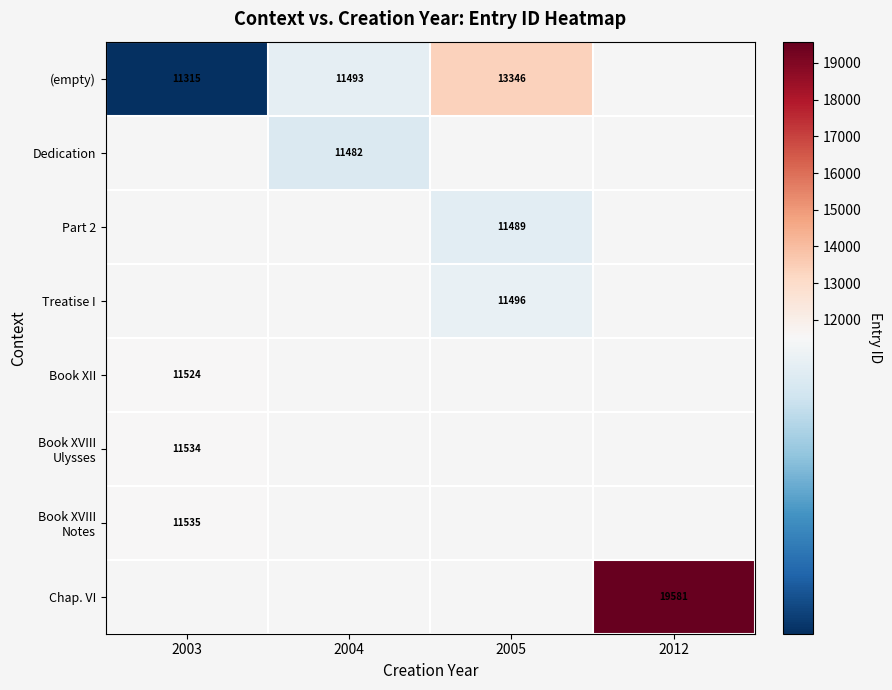

At how many categories does at least one series exceed 16143?

1